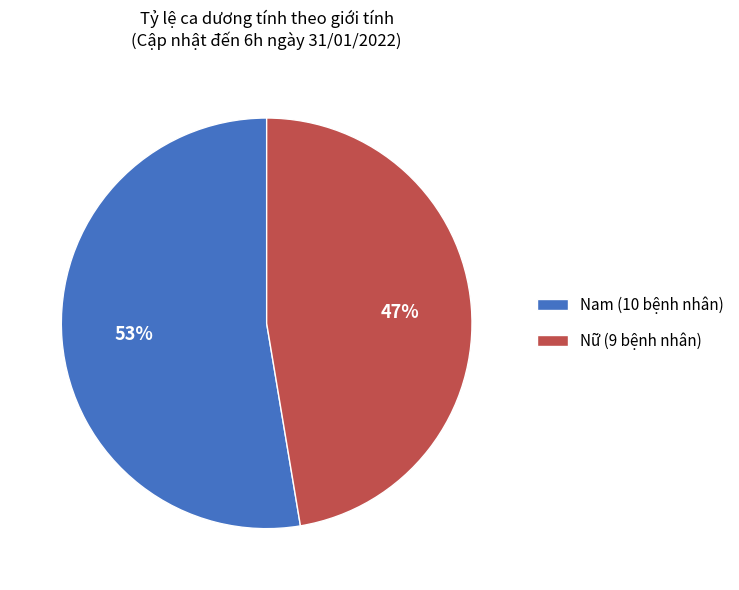

How many slices are in this pie chart?

2